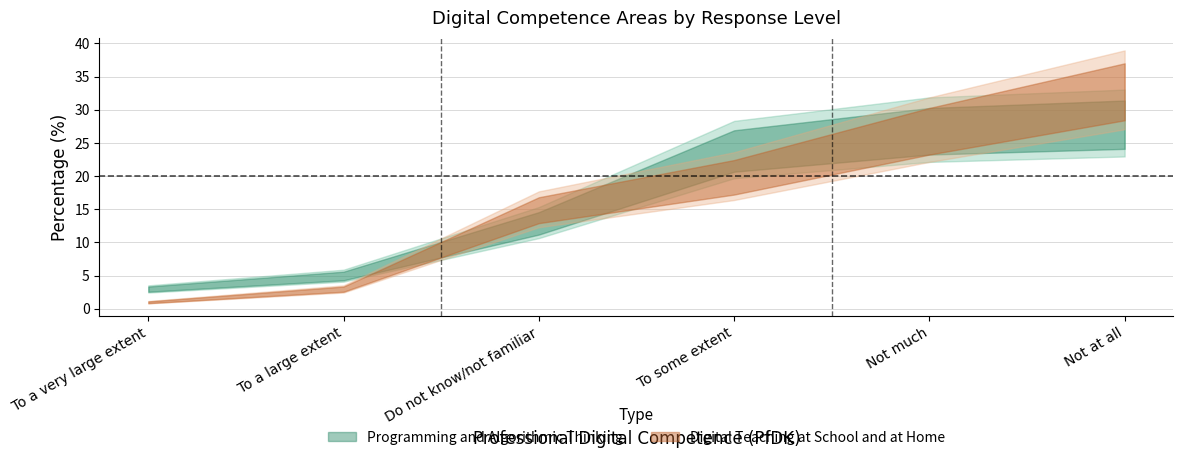

Reading left to right, what are all the values shown in this chart?

Programming and Algorithmic Thinking: Not at all=28	Not much=27	To some extent=24	To a large extent=5	To a very large extent=3	Do not know/not familiar=13
Digital Teaching at School and at Home: Not at all=33	Not much=27	To some extent=20	To a large extent=3	To a very large extent=1	Do not know/not familiar=15